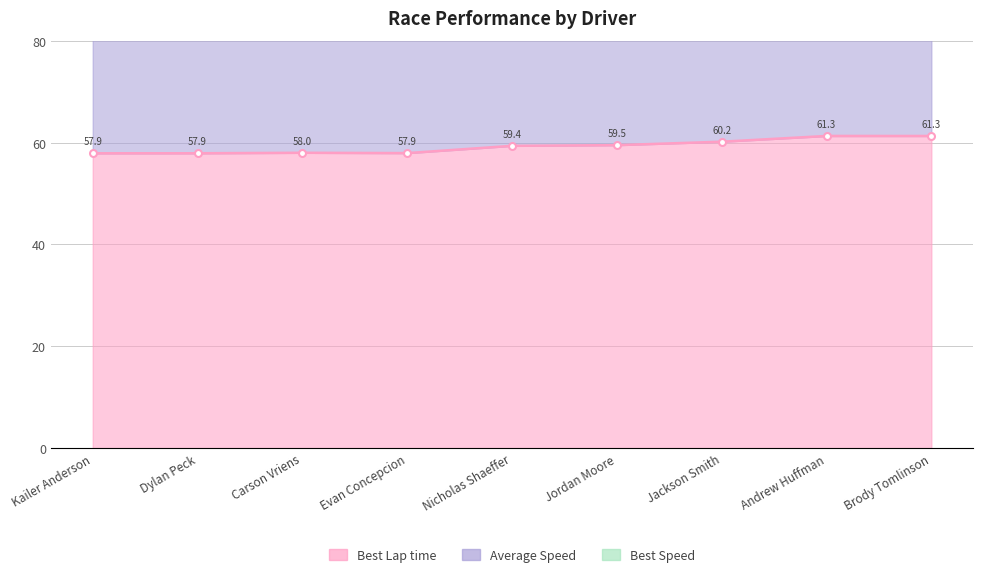

What is the label of the 6th point from the left?

Jordan Moore